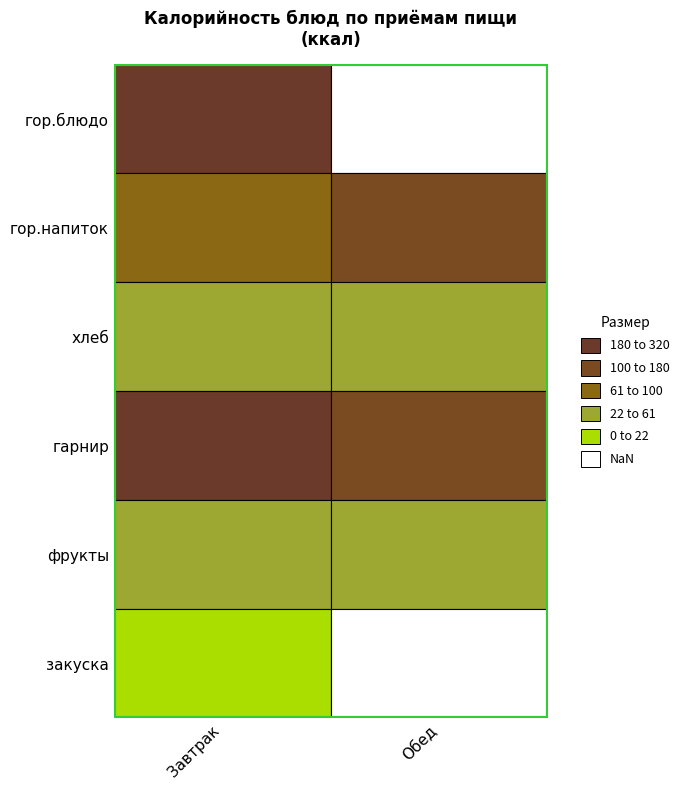

Reading left to right, extract all data points from this chart.

Завтрак: 318.0	61.0	58.9	303.0	40.0	8.4
Обед: 0.0	142.0	47.8	144.9	40.0	0.0